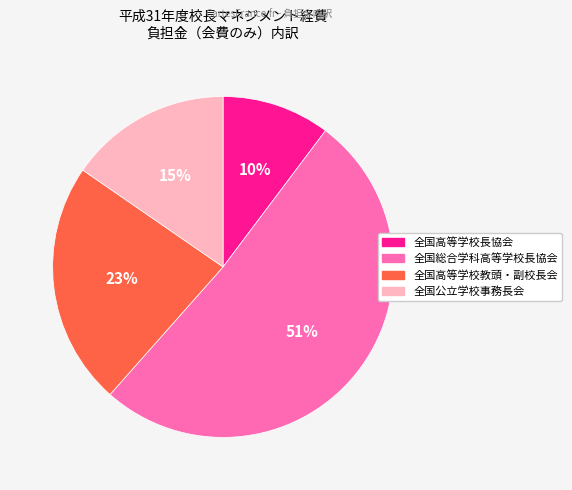

To the nearest percent, what is the average slice percentage?

25%